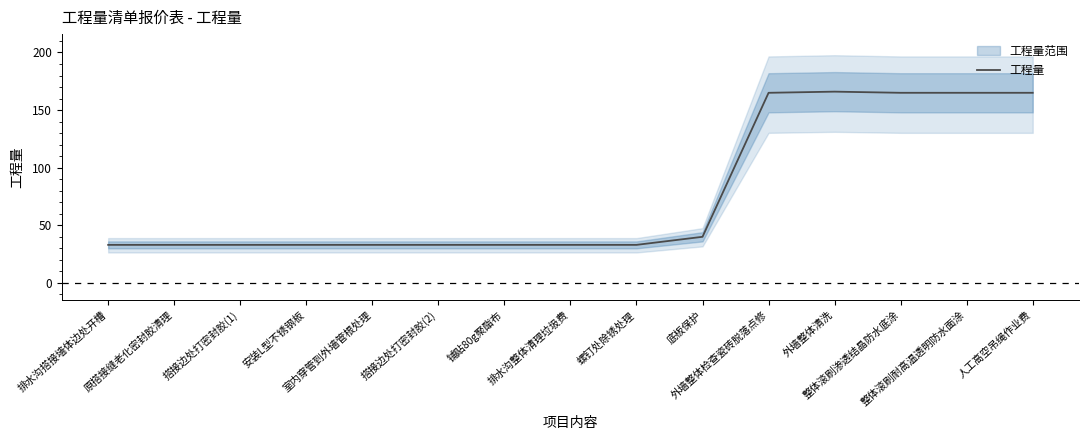

Which label corresponds to the largest value in the chart?

外墙整体清洗